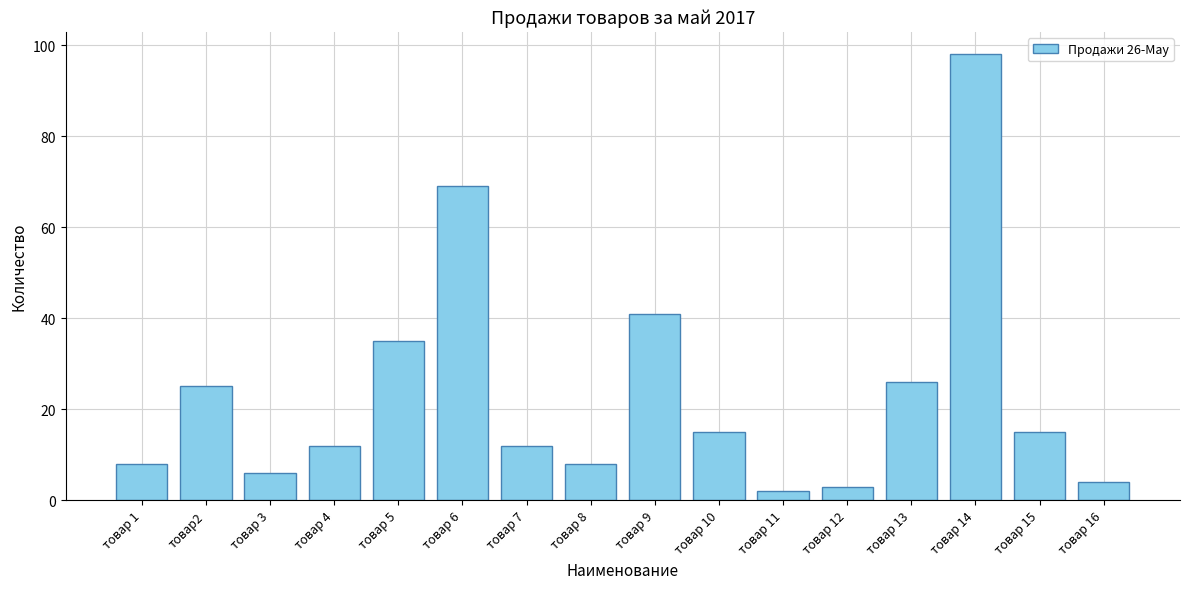

Reading left to right, transcribe all the data shown in this chart.

товар 1=8	товар2=25	товар 3=6	товар 4=12	товар 5=35	товар 6=69	товар 7=12	товар 8=8	товар 9=41	товар 10=15	товар 11=2	товар 12=3	товар 13=26	товар 14=98	товар 15=15	товар 16=4